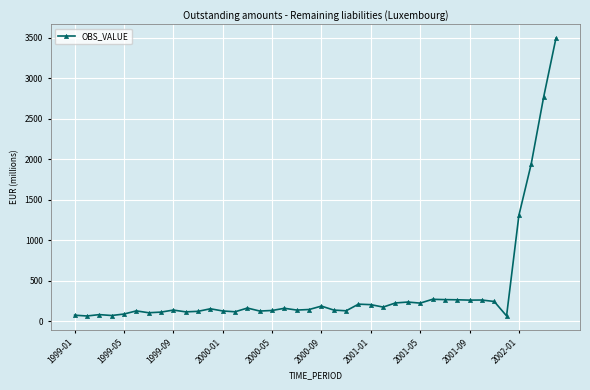

What is the maximum value shown in the chart?

3493.0